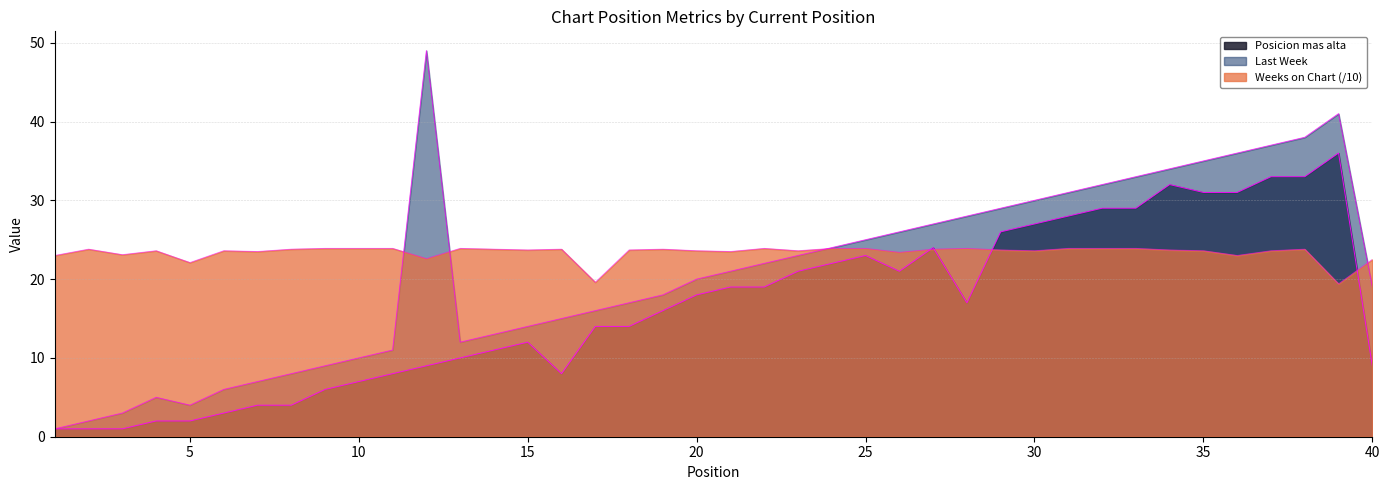

List the series in order of their peak value, lowest first.

Weeks on Chart, Posicion mas alta, Last Week